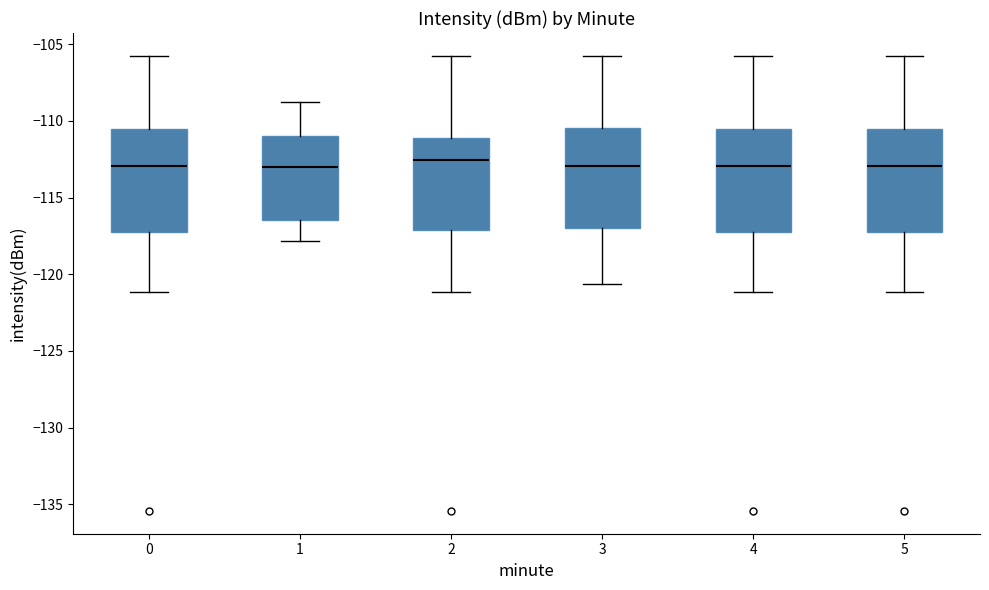

Reading left to right, transcribe this box plot: for each box, give where its median line is, the range the box spans, and where its two whiskers end, as read against the y-axis. The values are not printed on the chart, so give them approximately, as read against the axis.

0: median -113.0, box -117.5 to -110.5, whiskers -121.0 to -106.0
1: median -113.0, box -116.5 to -111.0, whiskers -118.0 to -108.5
2: median -112.5, box -117.0 to -111.0, whiskers -121.0 to -106.0
3: median -113.0, box -117.0 to -110.5, whiskers -120.5 to -106.0
4: median -113.0, box -117.5 to -110.5, whiskers -121.0 to -106.0
5: median -113.0, box -117.5 to -110.5, whiskers -121.0 to -106.0